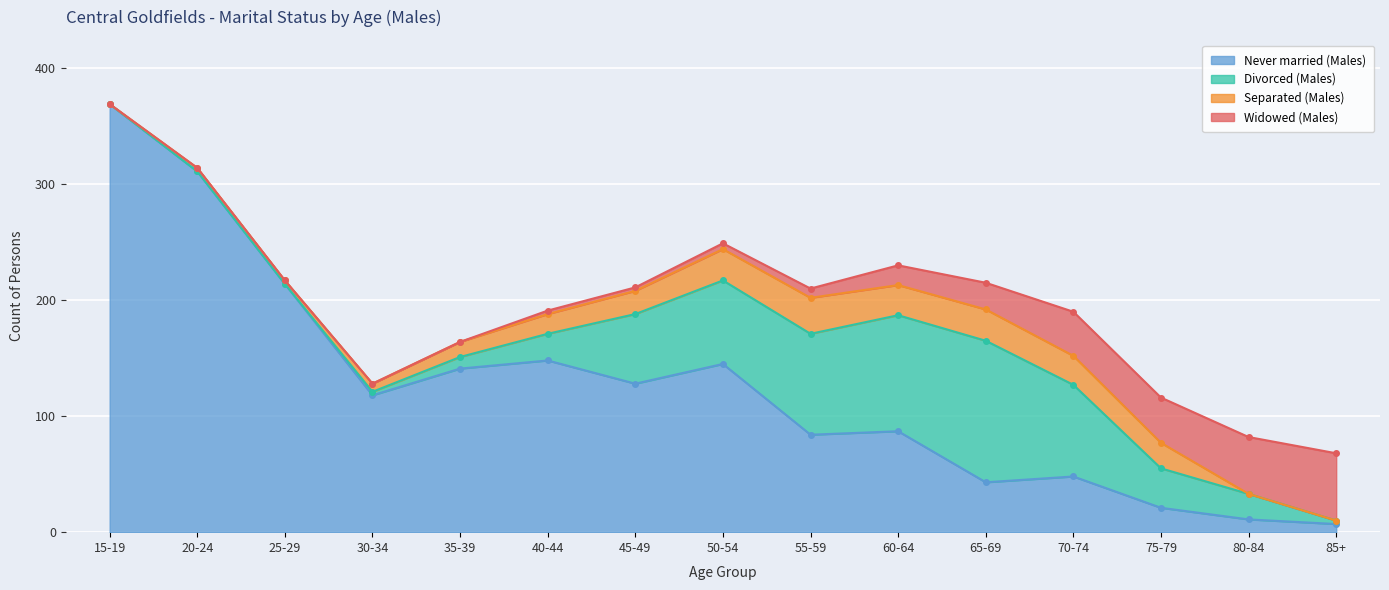

What are all the series names shown in the legend?

Never married (Males), Divorced (Males), Separated (Males), Widowed (Males)